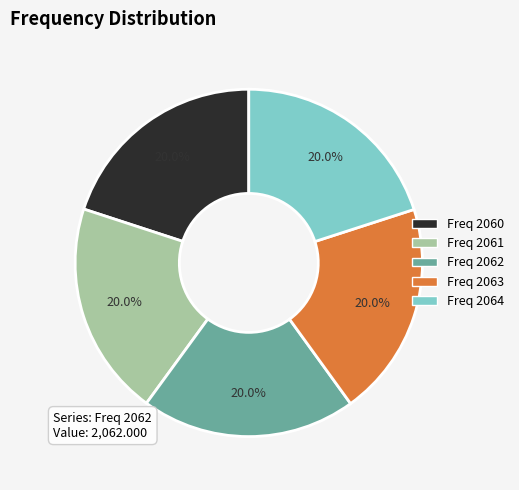

Does any single category account for the majority?

No